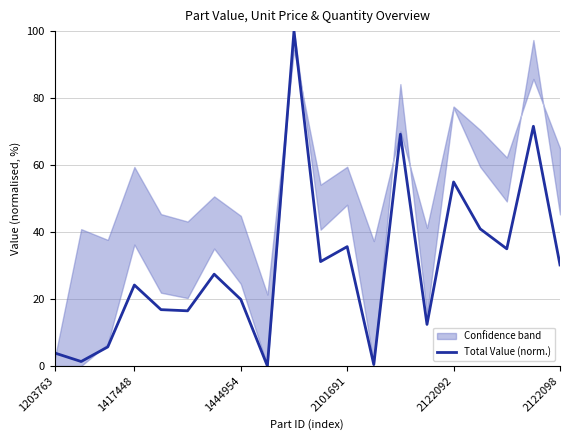

True or false: the data shows 35.4 at 13.

False